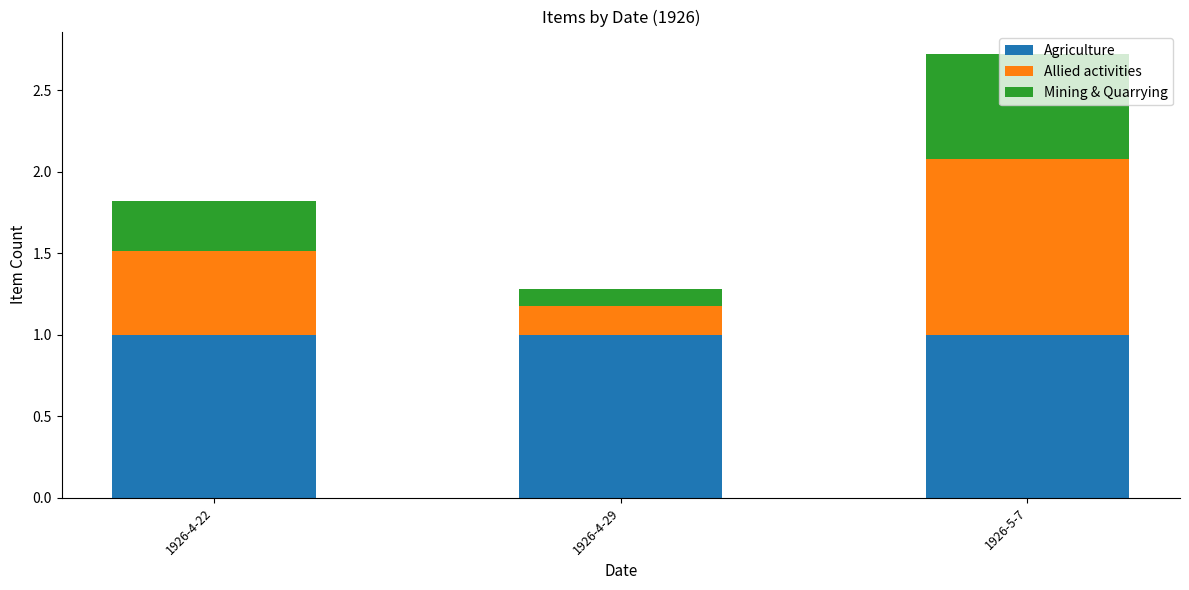

What is the total value across all series at 1926-5-7?

2.7